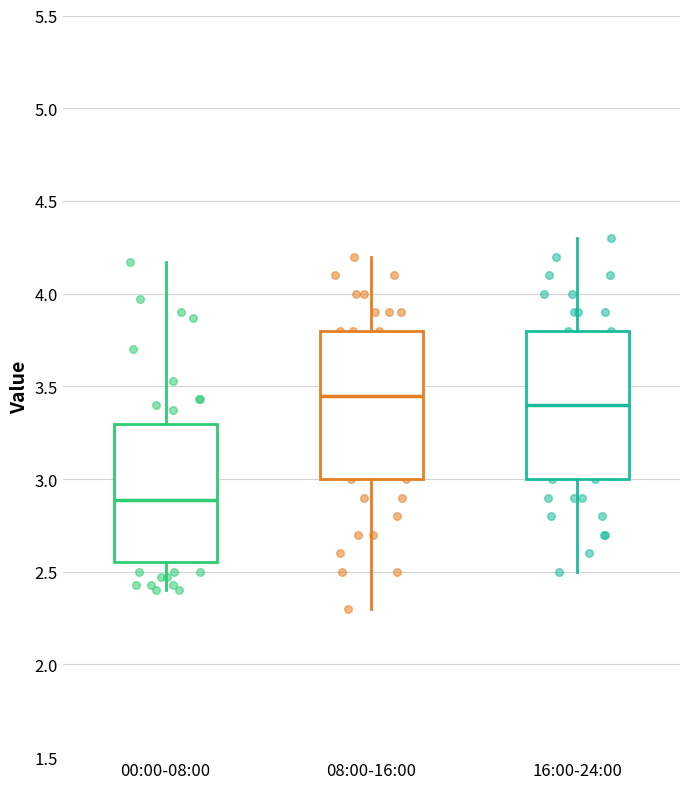

Reading left to right, transcribe this box plot: for each box, give where its median line is, the range the box spans, and where its two whiskers end, as read against the y-axis. The values are not printed on the chart, so give them approximately, as read against the axis.

00:00-08:00: median 2.90, box 2.55 to 3.30, whiskers 2.40 to 4.15
08:00-16:00: median 3.45, box 3.00 to 3.80, whiskers 2.30 to 4.20
16:00-24:00: median 3.40, box 3.00 to 3.80, whiskers 2.50 to 4.30